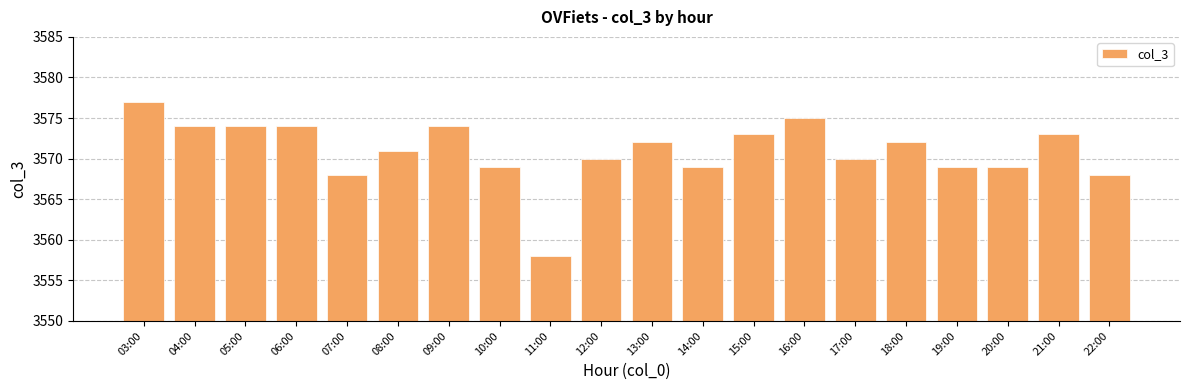

Are the bars grouped side by side (vs. stacked)?

No